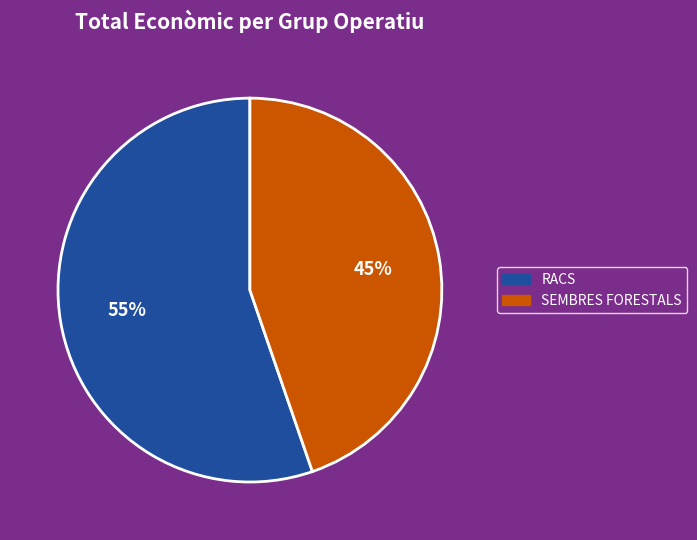

Count the number of slices in the pie.

2